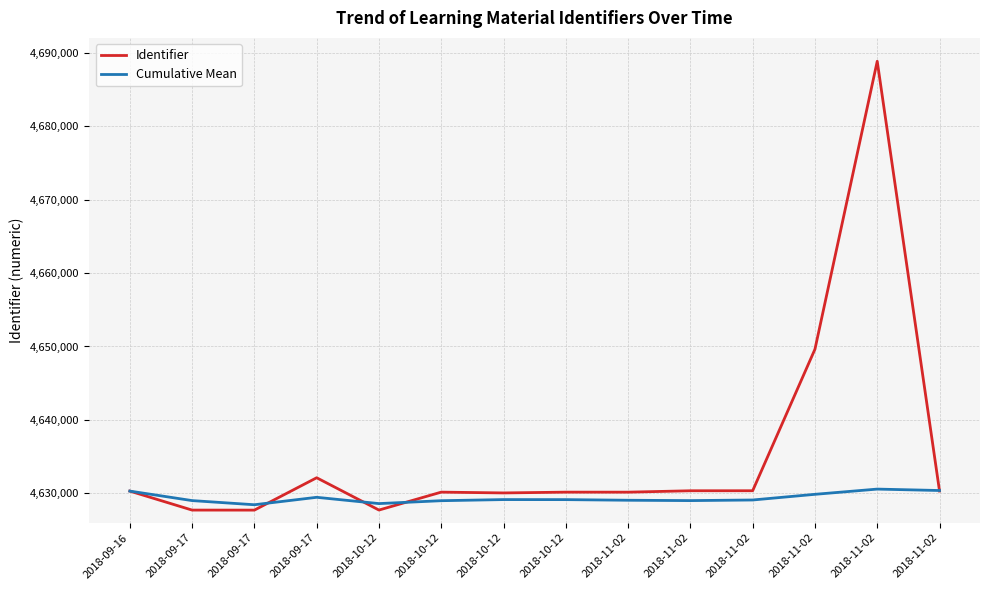

Does the chart display data point markers on the line(s)?

No